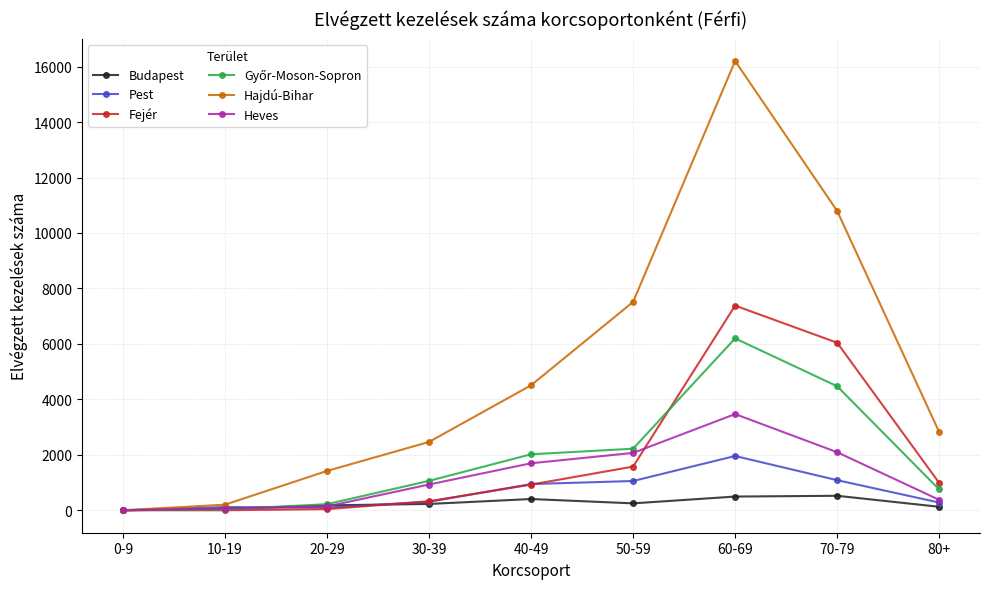

How many series are shown in this chart?

6